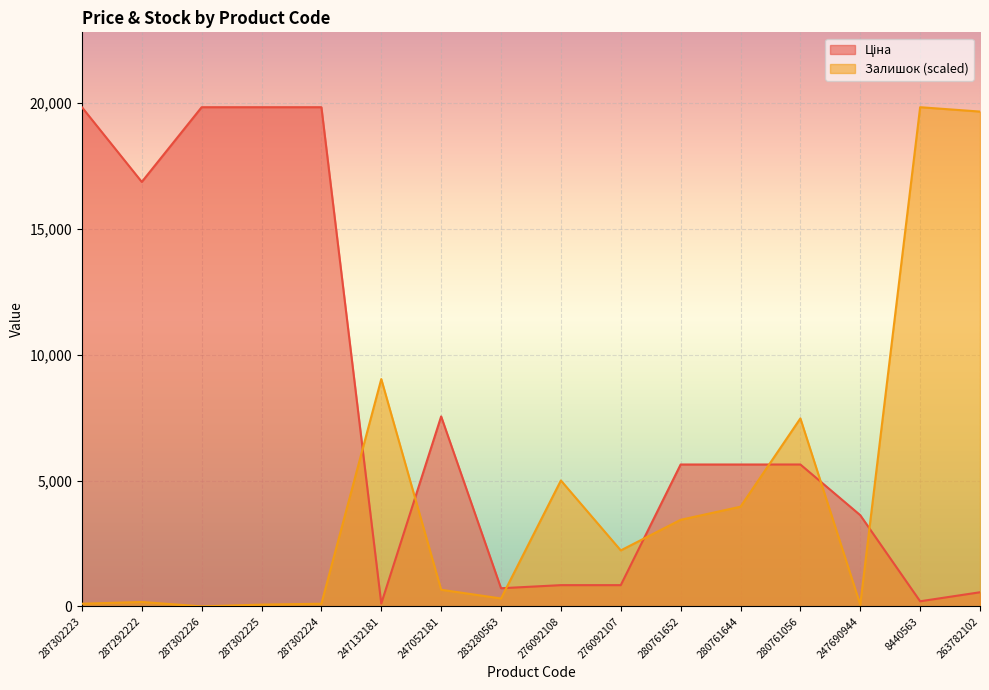

At which label is Ціна closest to 9972?

247052181